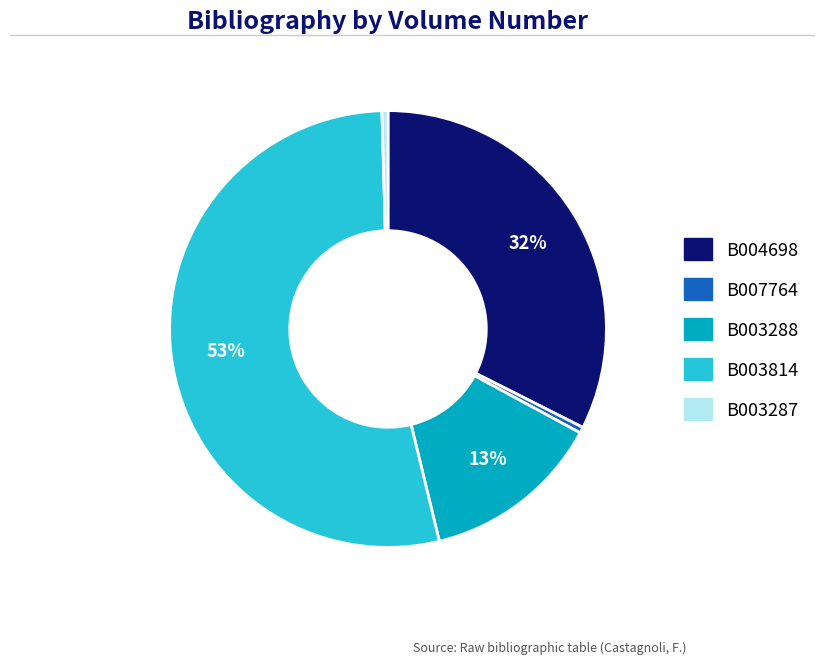

How many segments does this pie chart have?

5